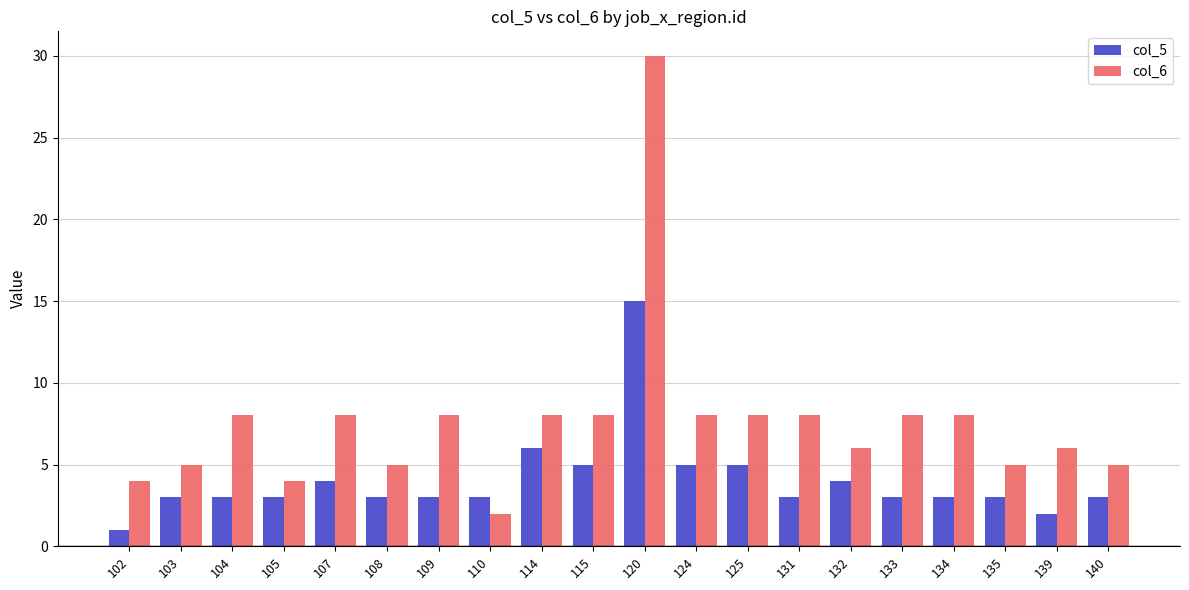

Between 108 and 115, which series saw the biggest shift?

col_6